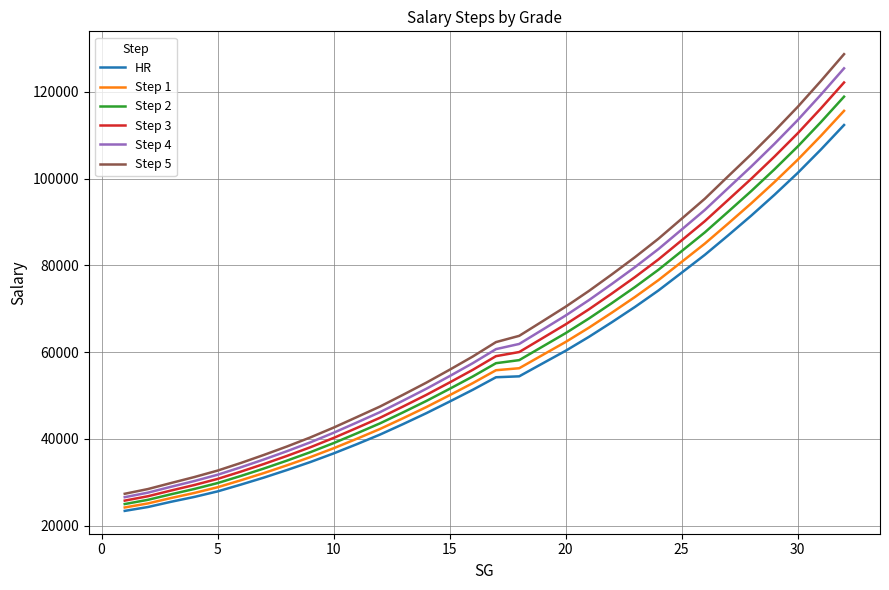

Which series has the largest range (max minus min)?

Step 5